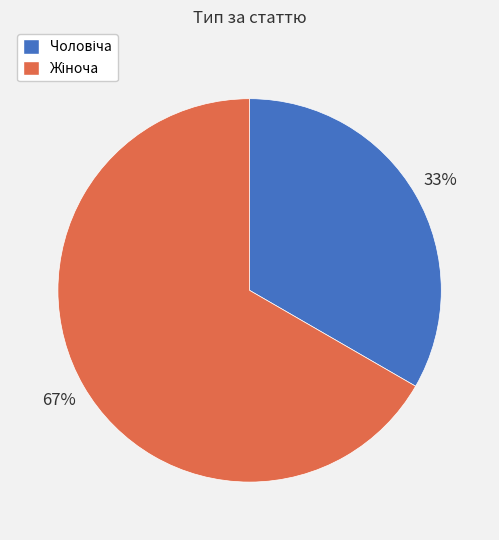

To the nearest percent, what is the average slice percentage?

50%